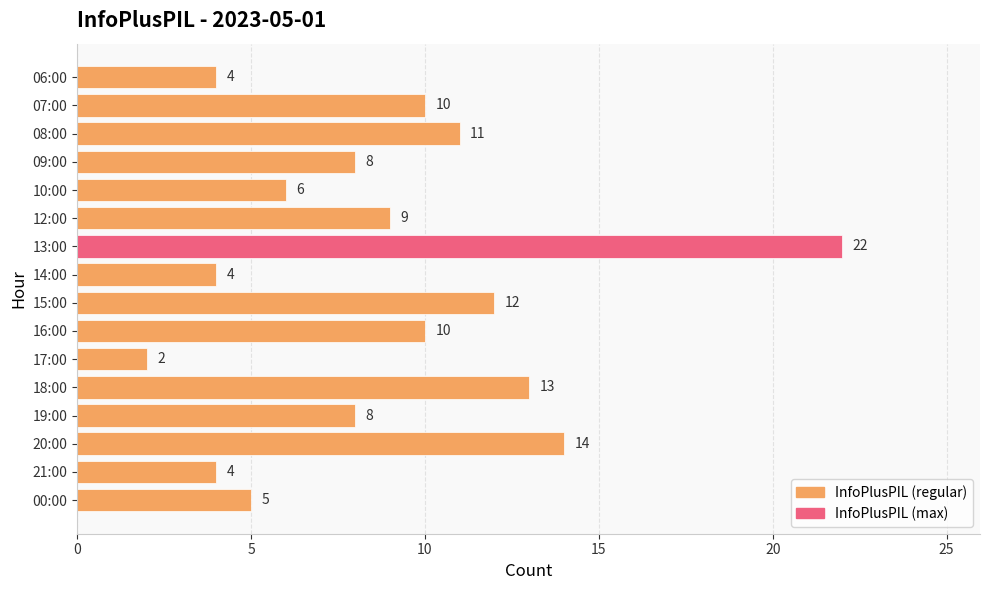

What position from the bottom is 14:00?

9